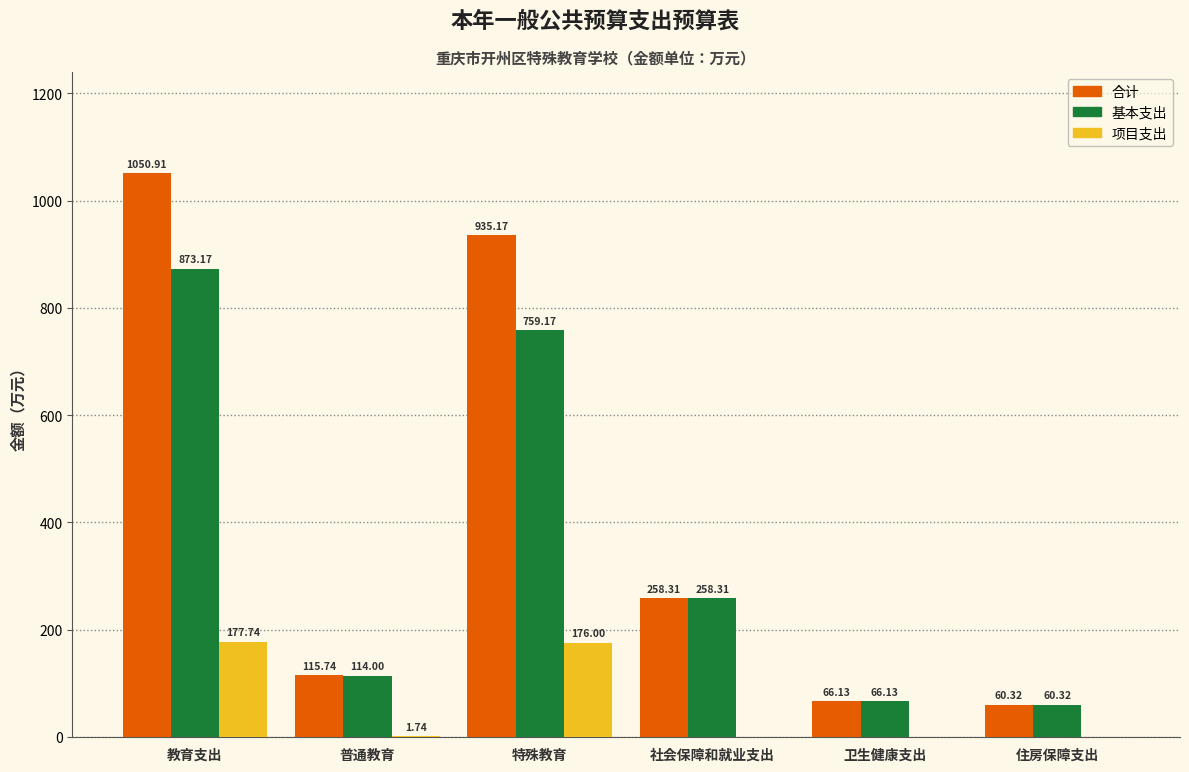

How many distinct data groups are displayed?

3